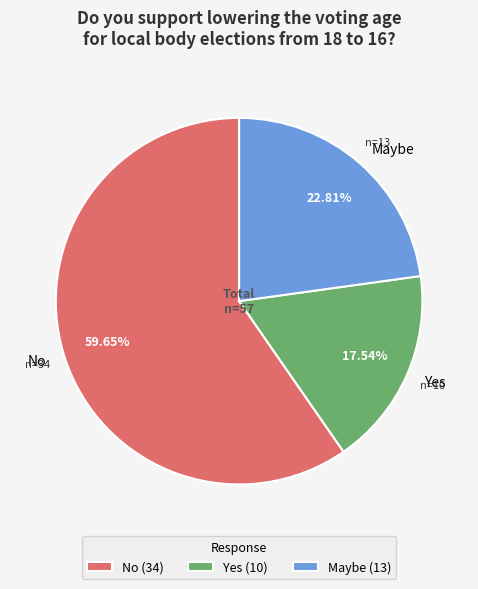

Between No and Maybe, which is larger?

No